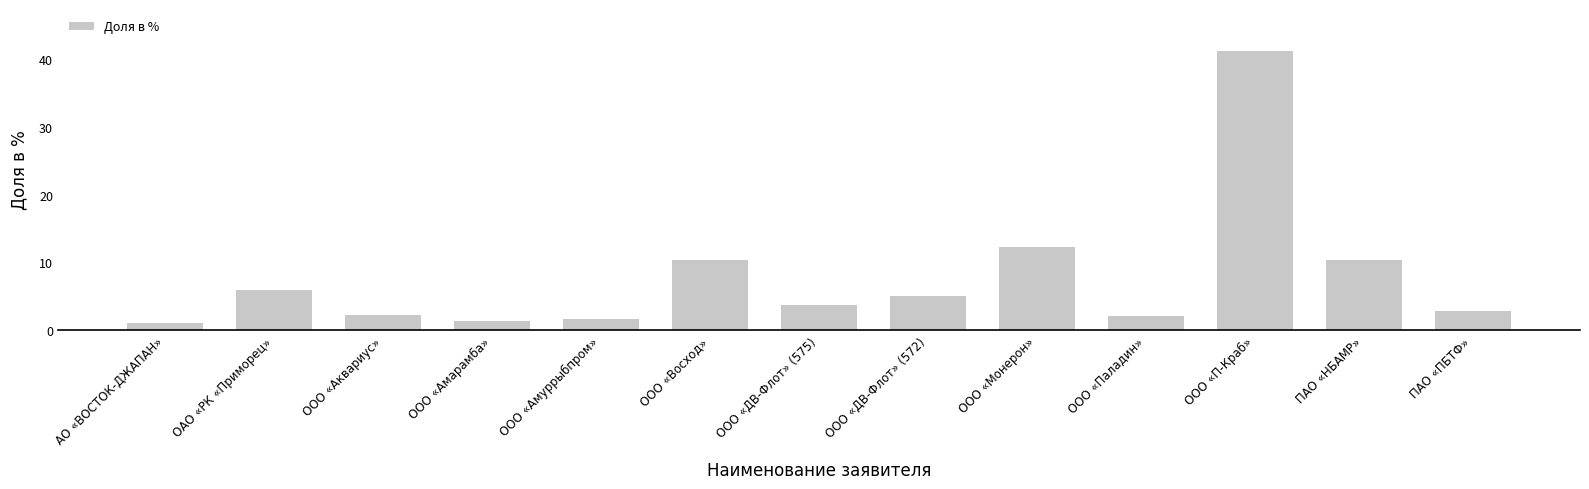

Is it true that the value at ПАО «ПБТФ» is 2.8?

True